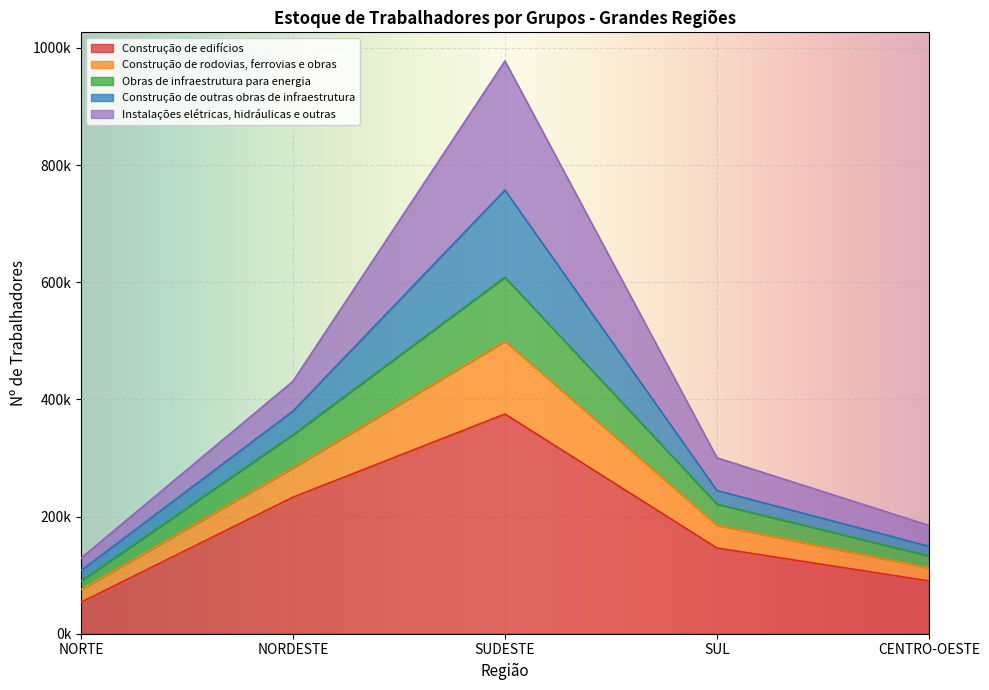

What are all the series names shown in the legend?

Construção de edifícios, Construção de rodovias, ferrovias e obras, Obras de infraestrutura para energia, Construção de outras obras de infraestrutura, Instalações elétricas, hidráulicas e outras